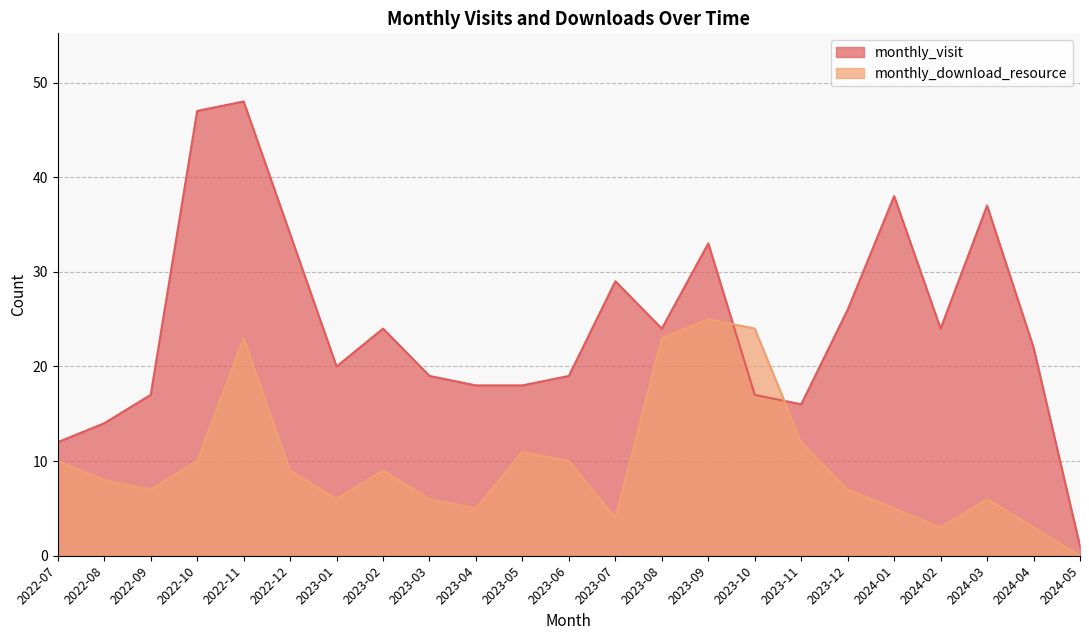

What is the sum of the monthly_visit values at 2023-01 and 2024-02?

44